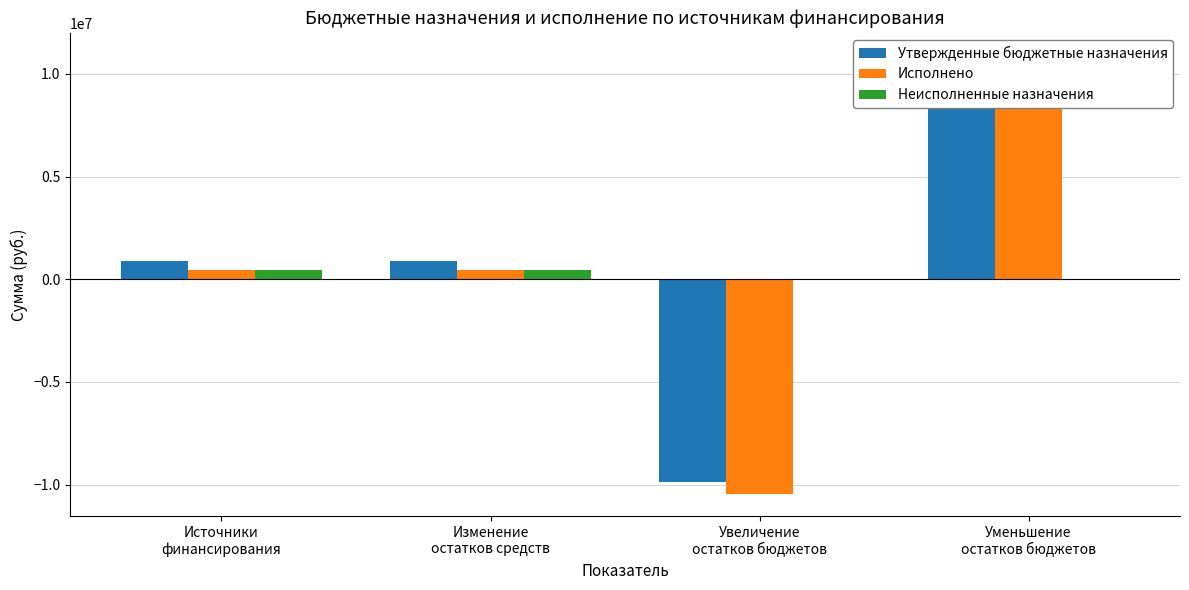

What is the label of the 2nd bar from the left?

Изменение
остатков средств